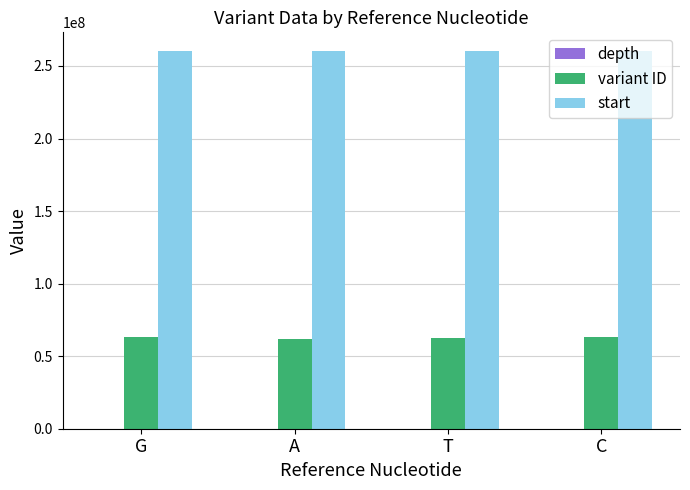

Which series has the largest total across all categories?

start